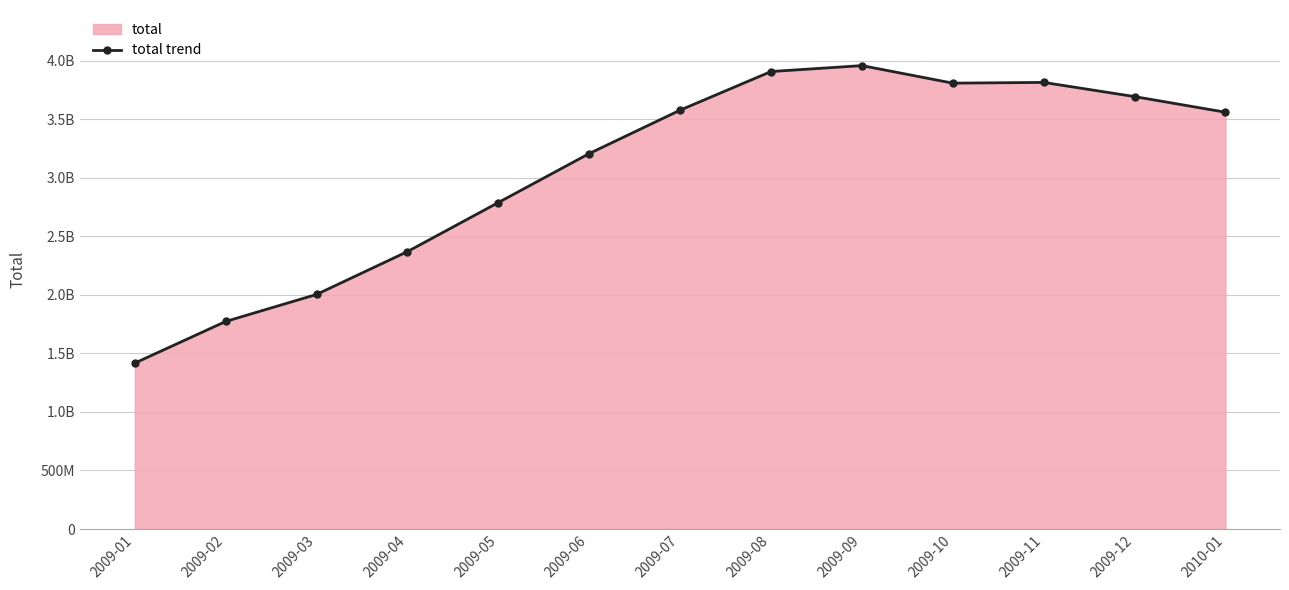

How many lines are shown in the chart?

1